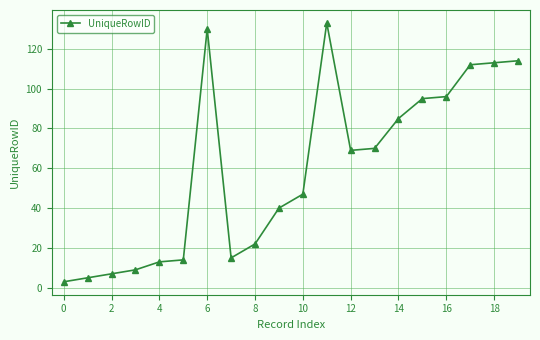

Reading left to right, transcribe all the data shown in this chart.

3	5	7	9	13	14	130	15	22	40	47	133	69	70	85	95	96	112	113	114